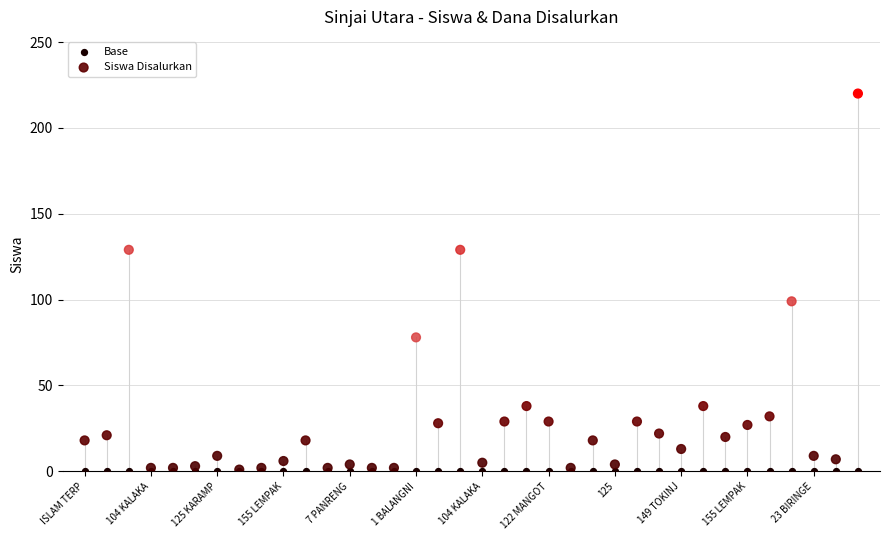

In the Siswa Disalurkan series, what Y value is closest to 110?

99